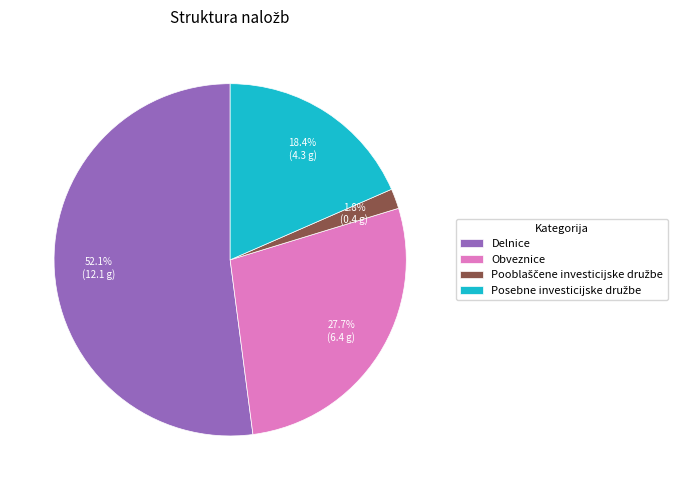

Does Delnice represent more than half of the total?

Yes